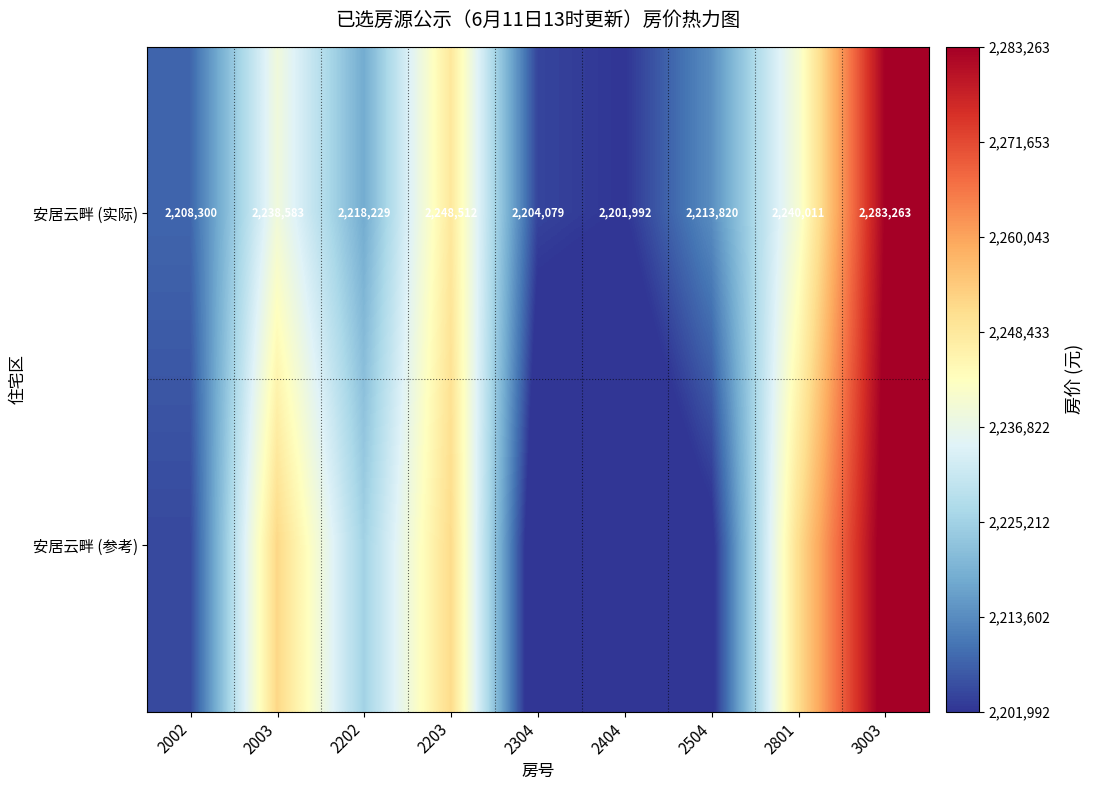

What is the spread (max minus min) of values at 2002?

3763.8